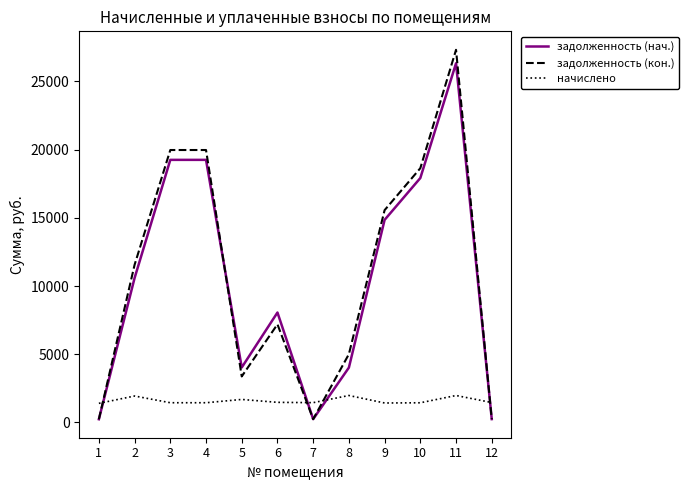

The value of задолженность (нач.) at 11 is 26330.4. True or false?

True